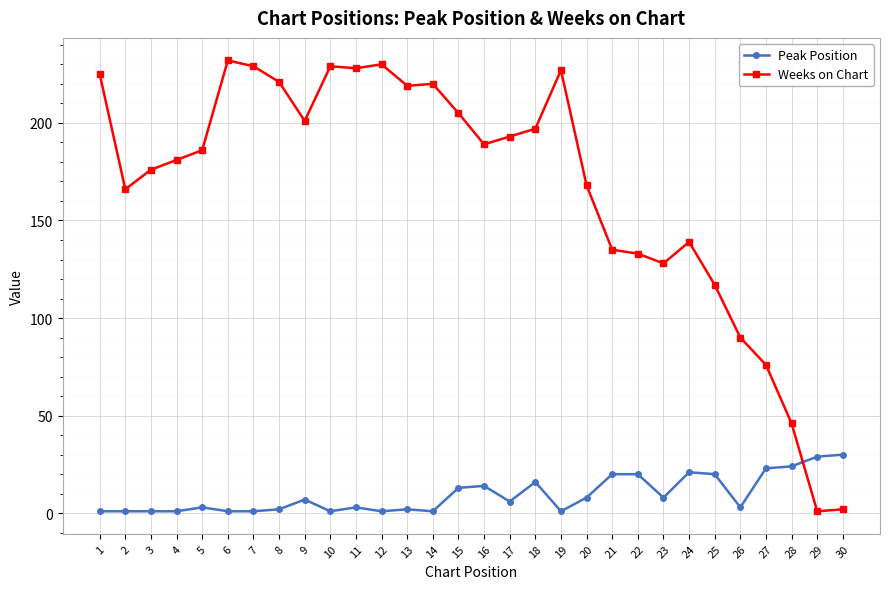

Rank the series by their average value, from highest to lowest.

Weeks on Chart, Peak Position